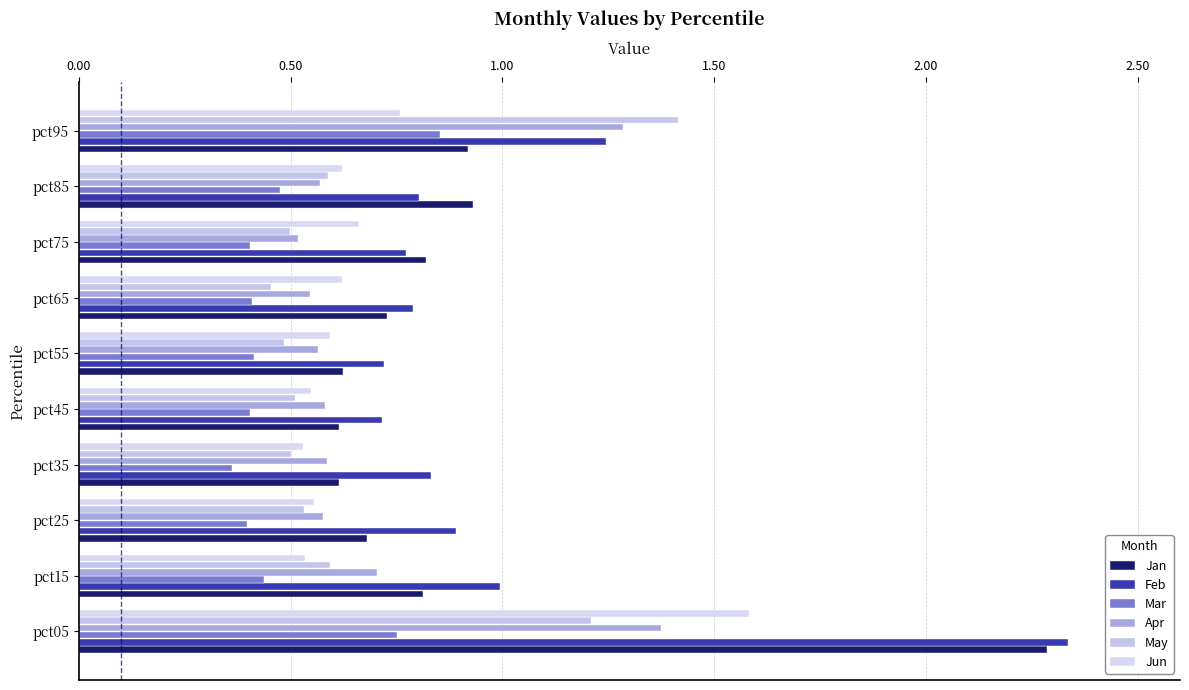

Reading left to right, what are all the values shown in this chart?

Jan: 2.3	0.8	0.7	0.6	0.6	0.6	0.7	0.8	0.9	0.9
Feb: 2.3	1.0	0.9	0.8	0.7	0.7	0.8	0.8	0.8	1.2
Mar: 0.8	0.4	0.4	0.4	0.4	0.4	0.4	0.4	0.5	0.9
Apr: 1.4	0.7	0.6	0.6	0.6	0.6	0.5	0.5	0.6	1.3
May: 1.2	0.6	0.5	0.5	0.5	0.5	0.5	0.5	0.6	1.4
Jun: 1.6	0.5	0.6	0.5	0.5	0.6	0.6	0.7	0.6	0.8